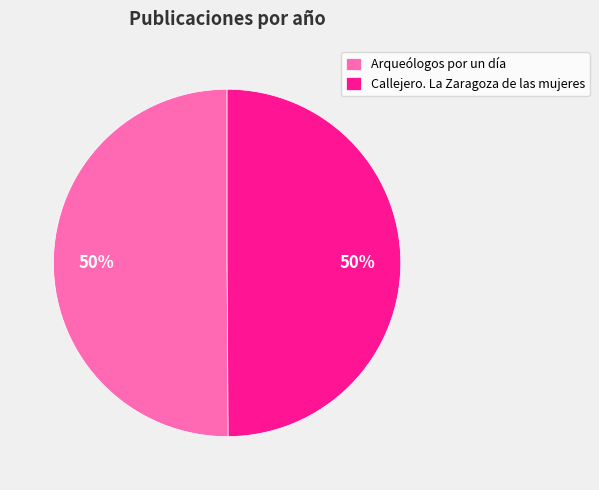

What is the ratio of the value at Arqueólogos por un día to the value at Callejero. La Zaragoza de las mujeres?

1.0